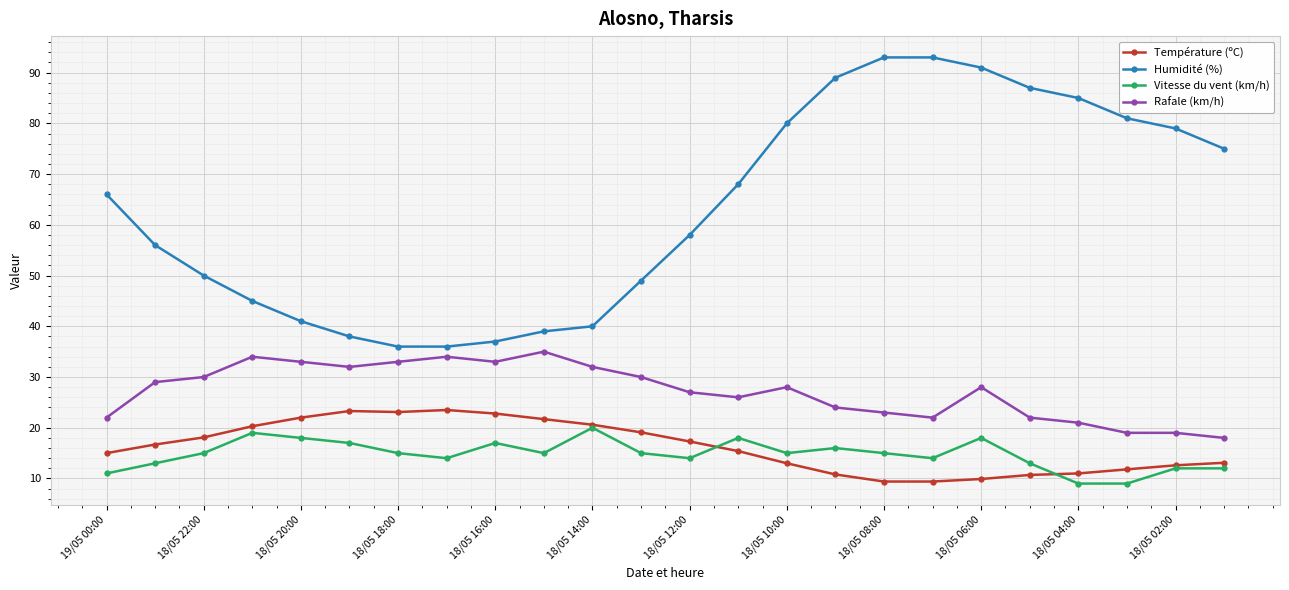

What is the value of the Température (ºC) point at the 14th from the left?

15.4